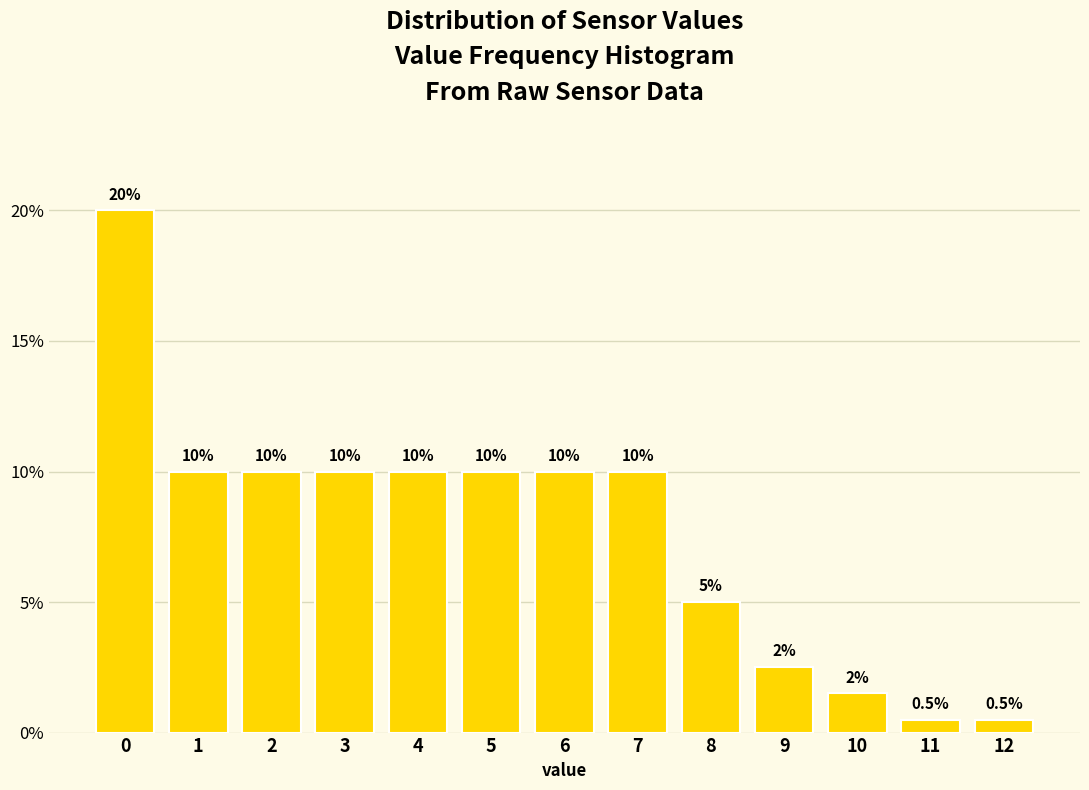

Reading right to left, list all the values displayed in this chart.

12=0.5	11=0.5	10=1.5	9=2.5	8=5.0	7=10.0	6=10.0	5=10.0	4=10.0	3=10.0	2=10.0	1=10.0	0=20.0